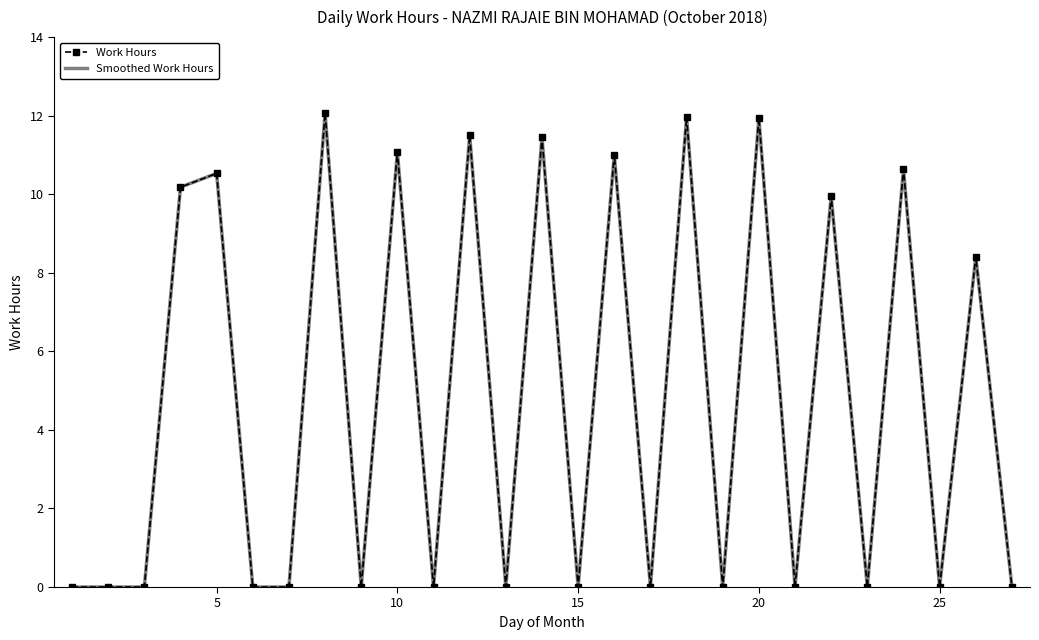

What is the maximum value for Smoothed Work Hours?

12.1